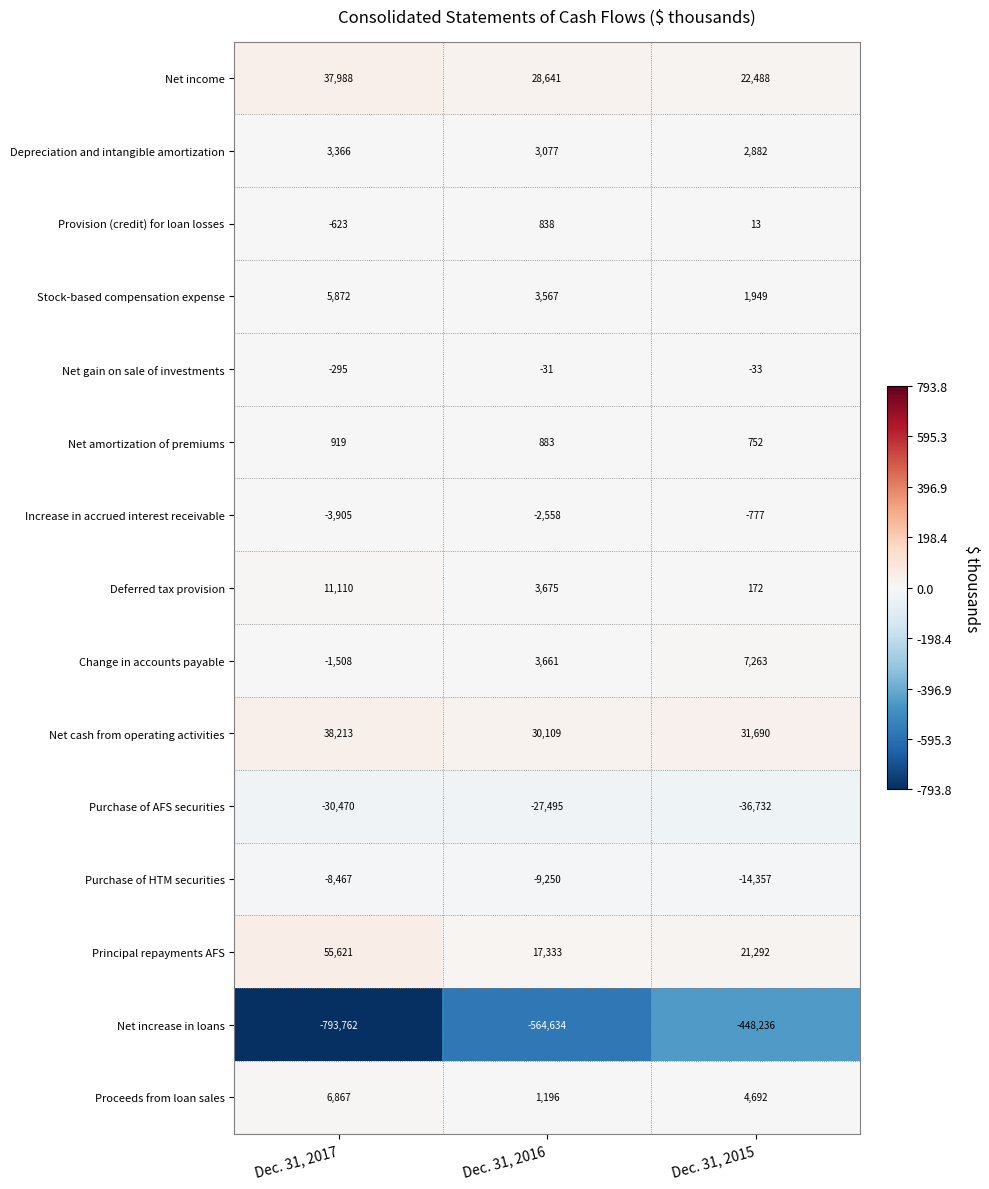

The value of Net gain on sale of investments at Dec. 31, 2017 is -84. True or false?

False